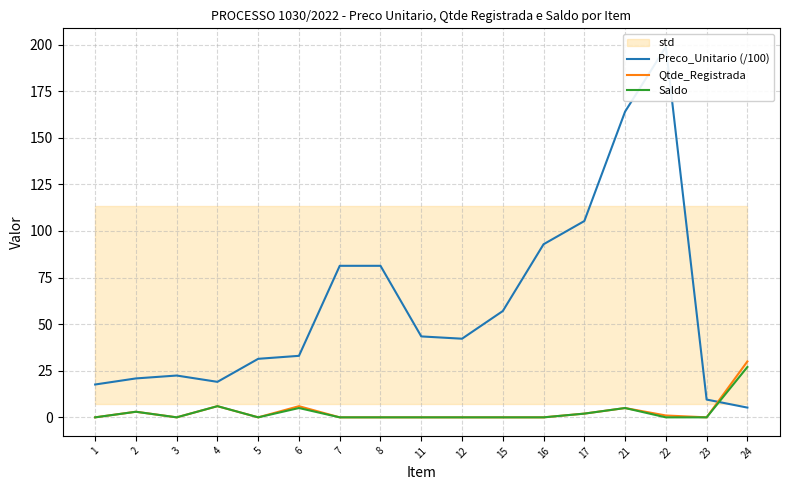

How many lines are shown in the chart?

3